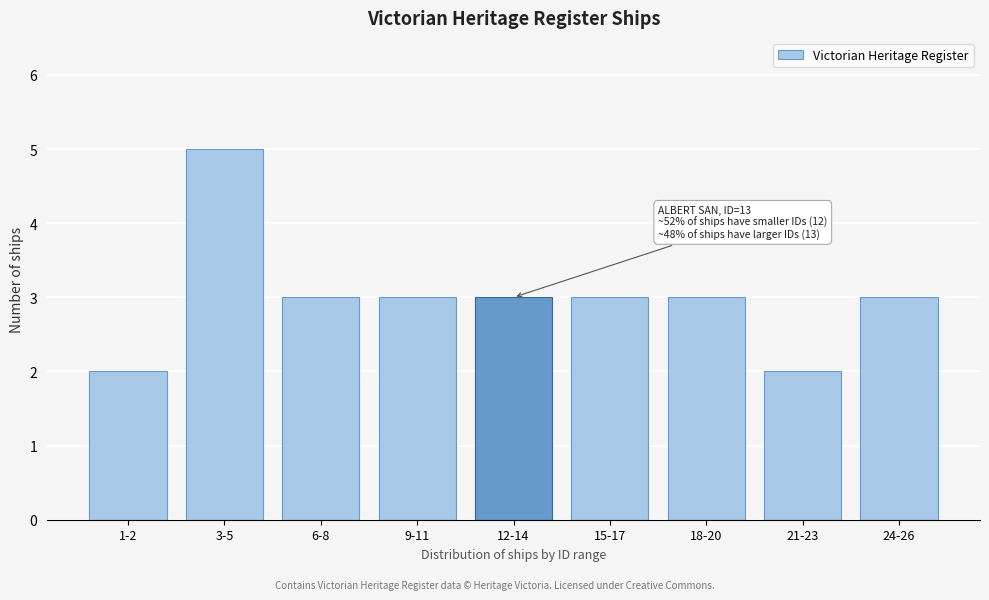

Reading left to right, list all the values displayed in this chart.

1-2=2	3-5=5	6-8=3	9-11=3	12-14=3	15-17=3	18-20=3	21-23=2	24-26=3